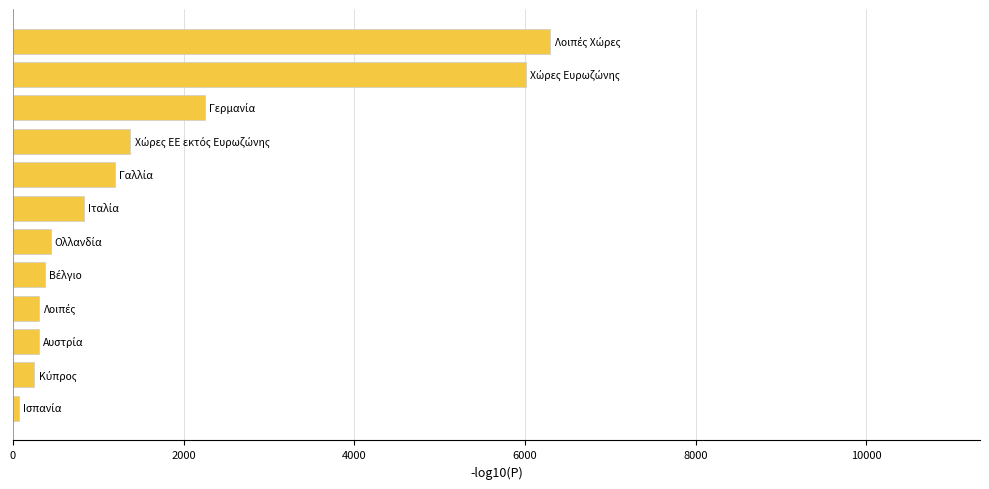

What is the sum of all values?

19687.7